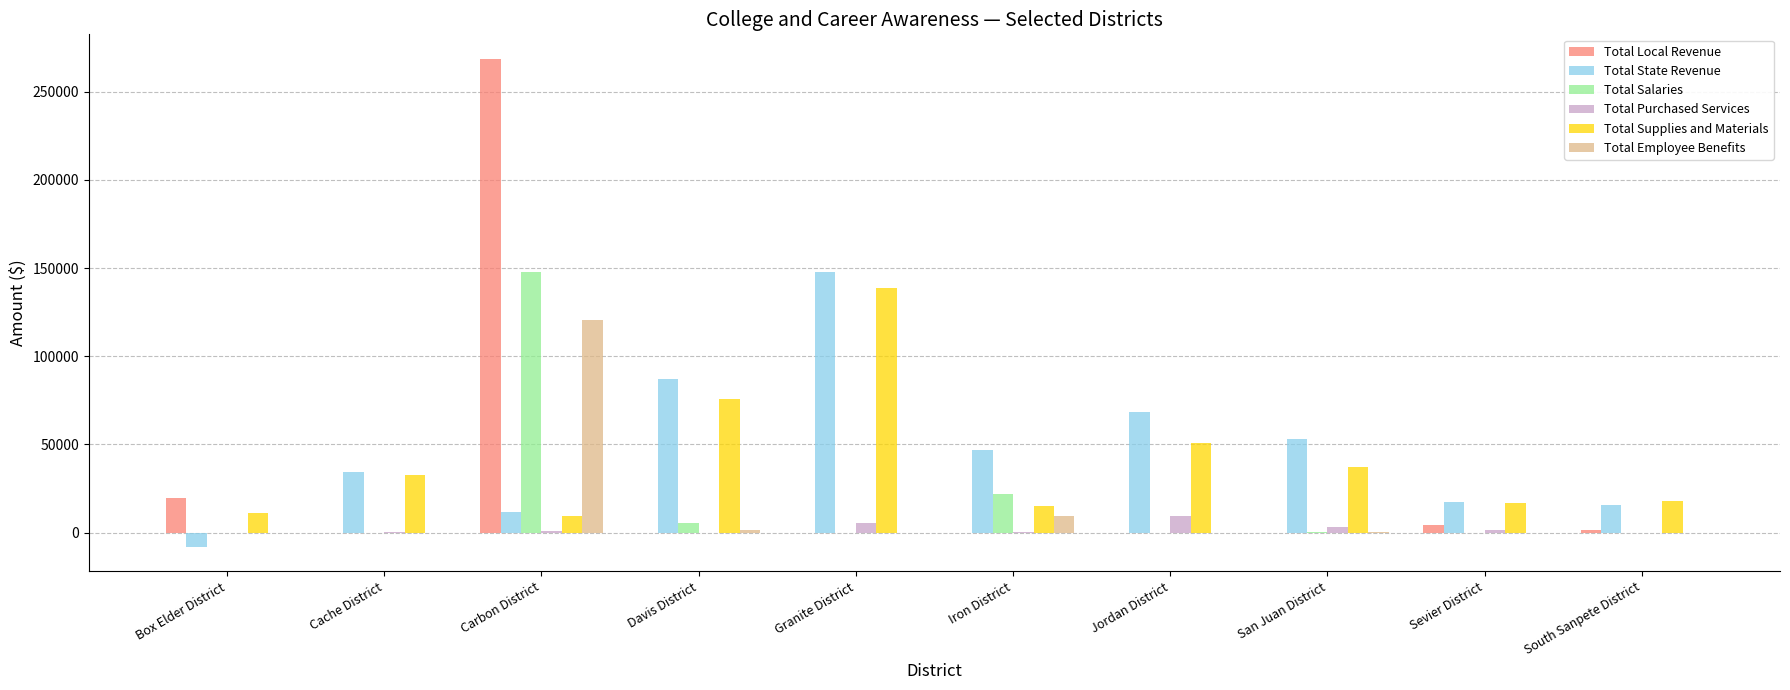

What is the maximum value for Total State Revenue?

147845.9